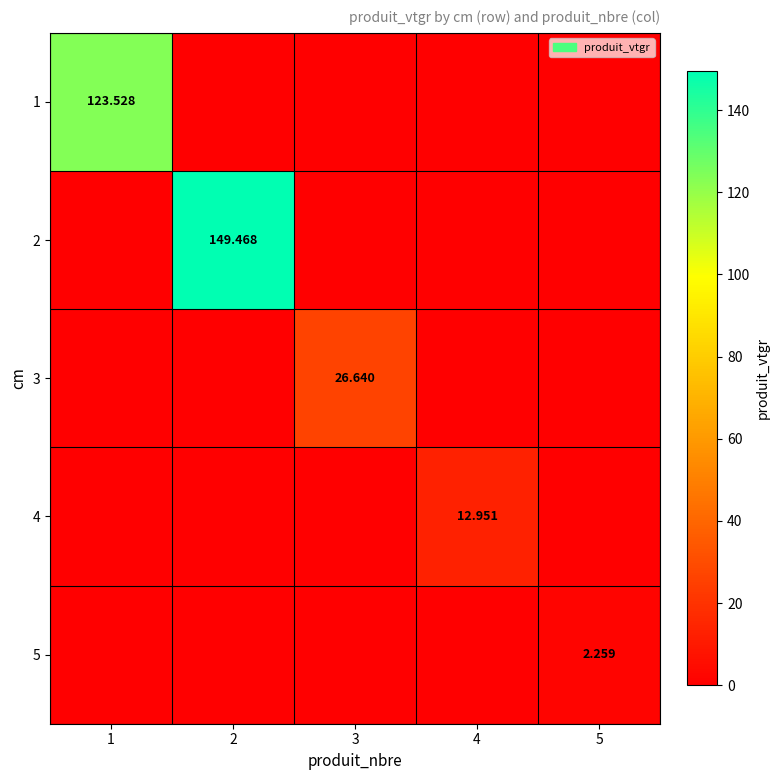

What is the highest value of the 1 series?

123.5